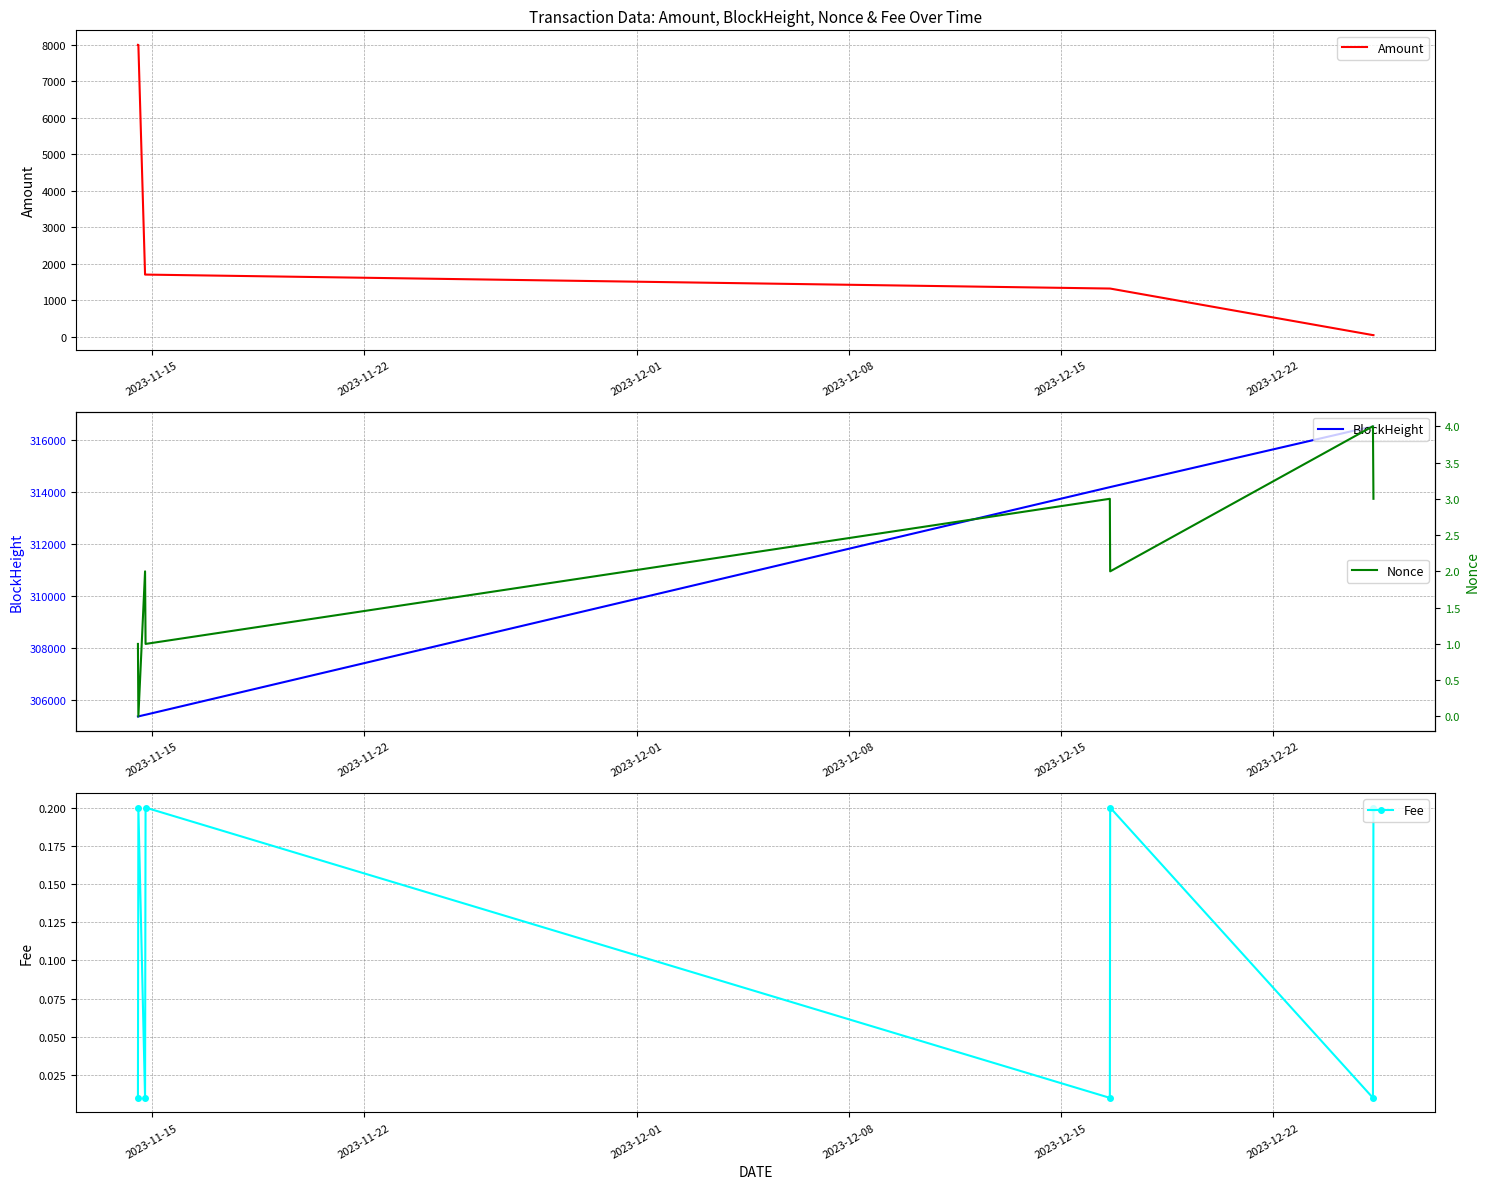

What is the value of the Nonce point at the 3rd from the left?

2.0